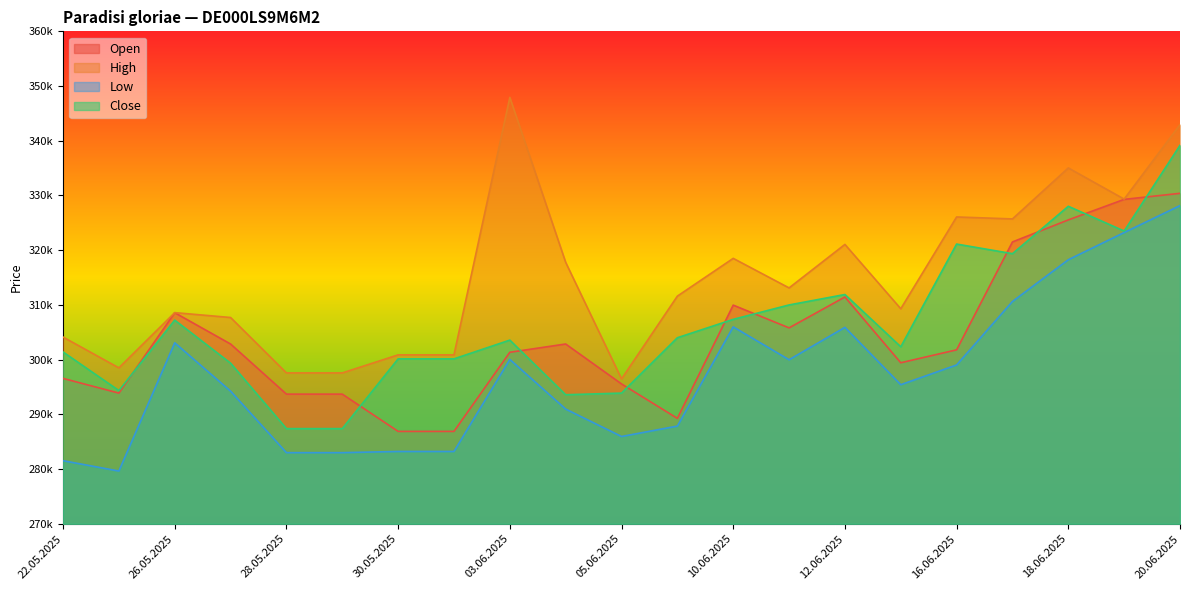

True or false: Open has a value of 92672 at 04.06.2025.

False